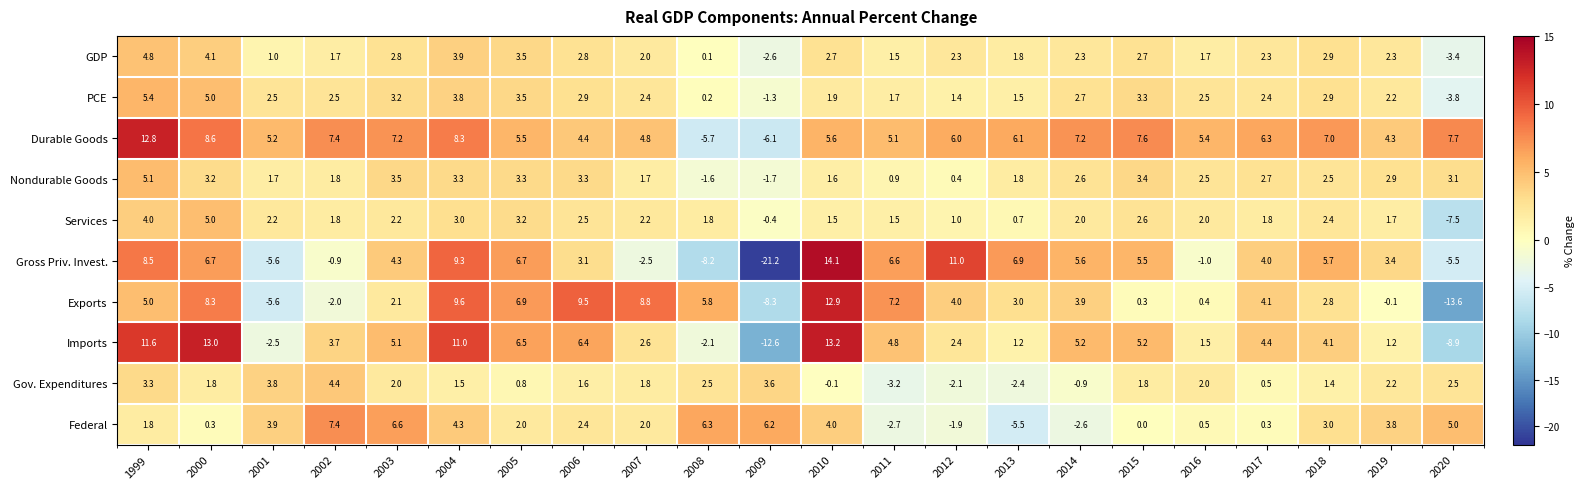

At how many categories does at least one series exceed 8?

7